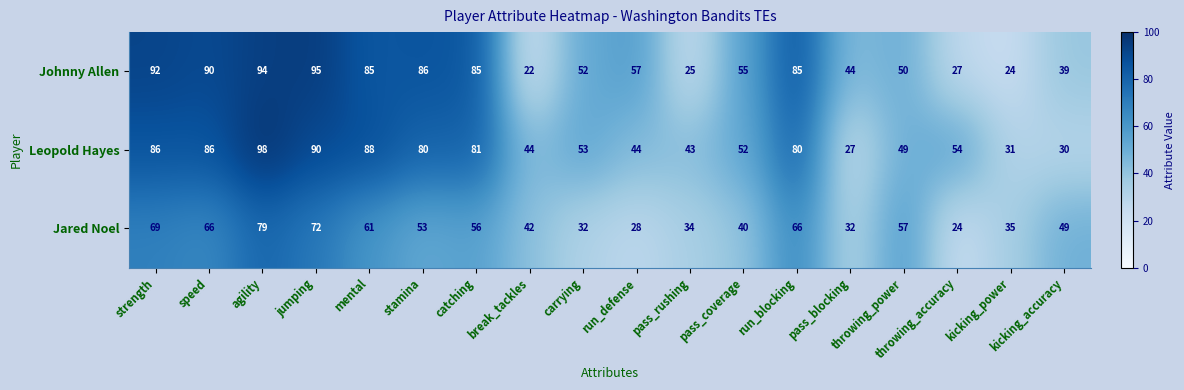

Which label corresponds to the largest value in the chart?

agility